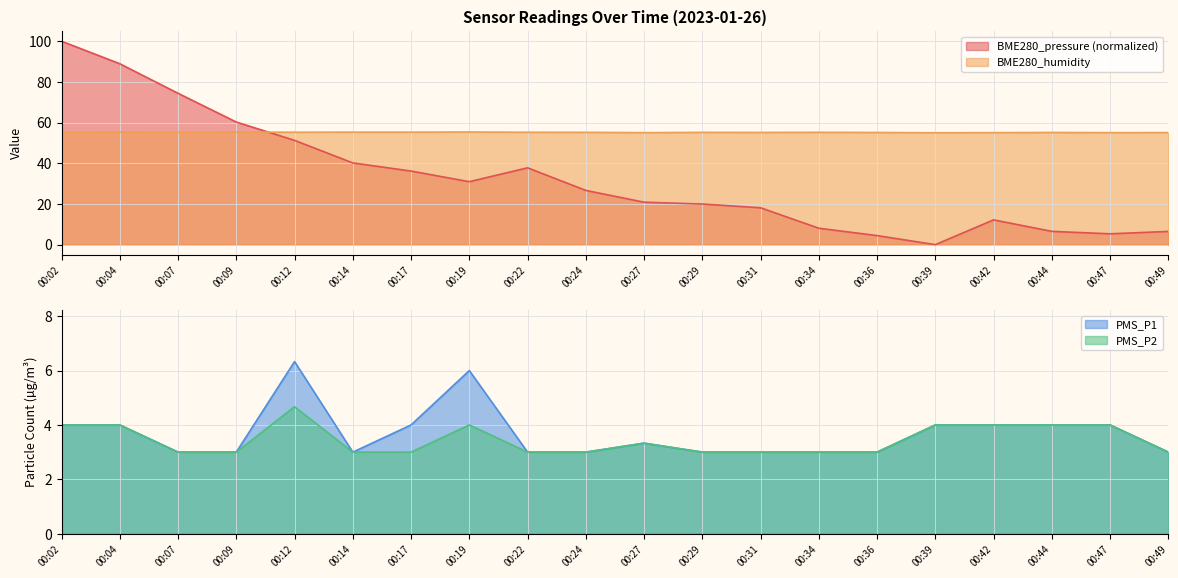

True or false: PMS_P2 has more than 2 interior local peaks.

True